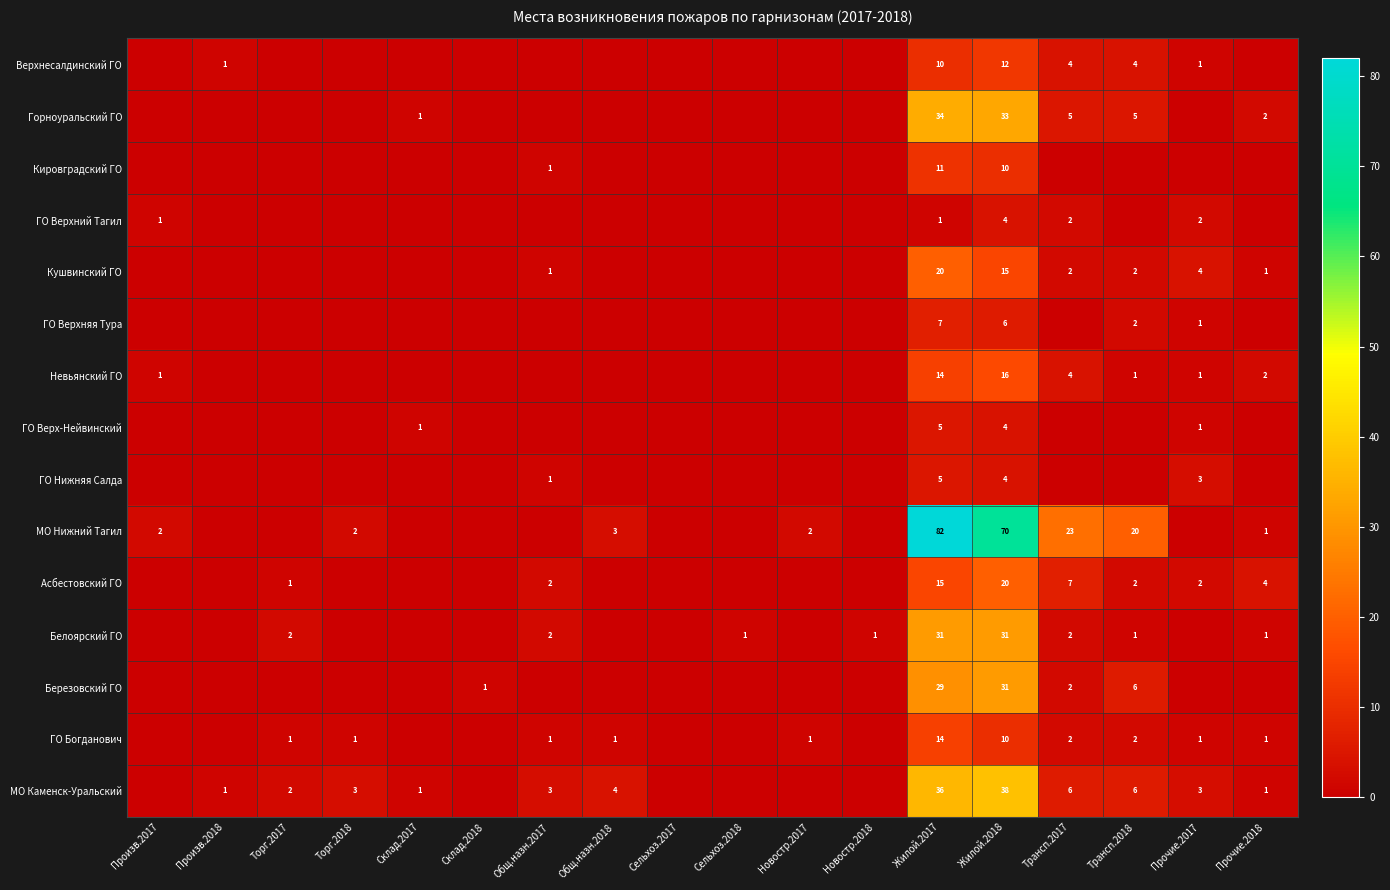

Which label corresponds to the smallest value in the chart?

Произв.2017